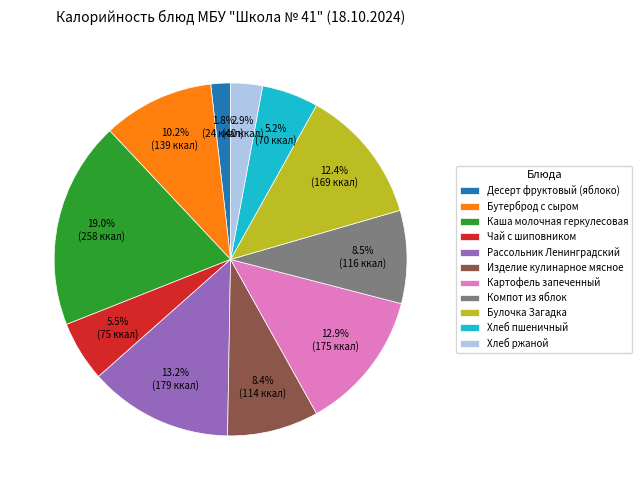

Which has a higher value, Каша молочная геркулесовая or Десерт фруктовый (яблоко)?

Каша молочная геркулесовая